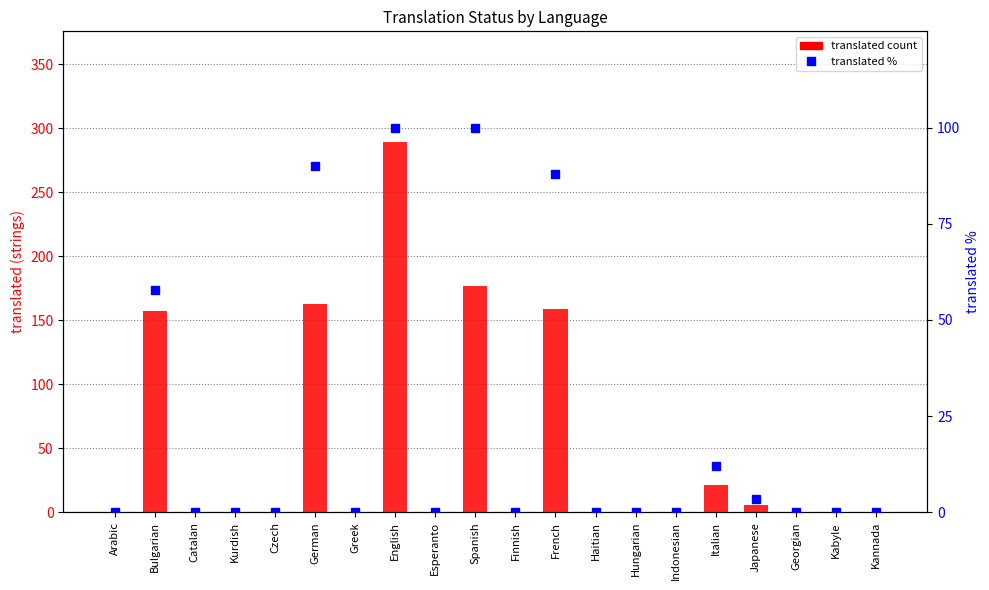

True or false: translated has a value of 0.0 at Georgian.

True